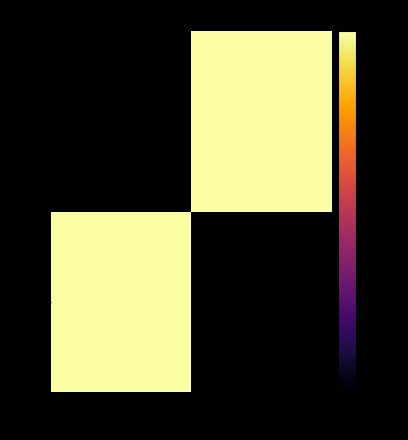

How many distinct data groups are displayed?

2